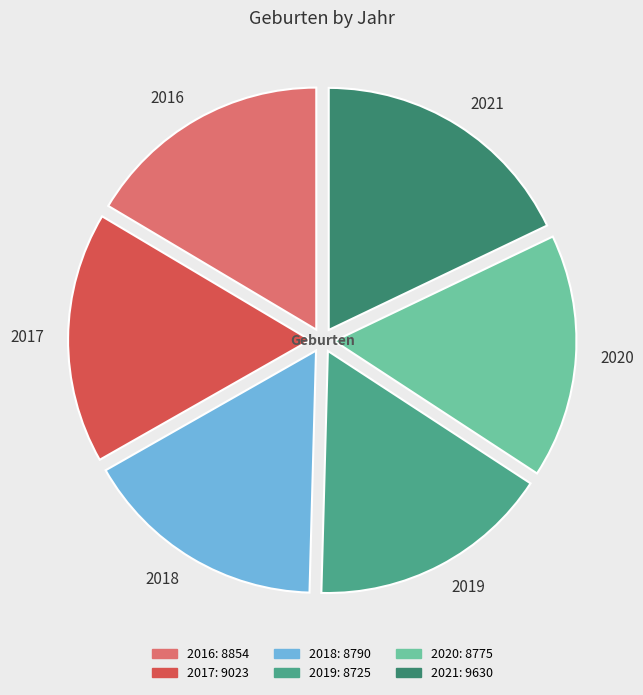

How many slices are in this pie chart?

6